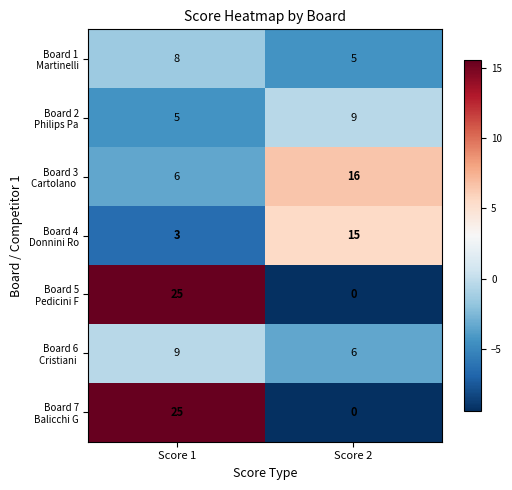

What is the spread (max minus min) of values at Score 1?

22